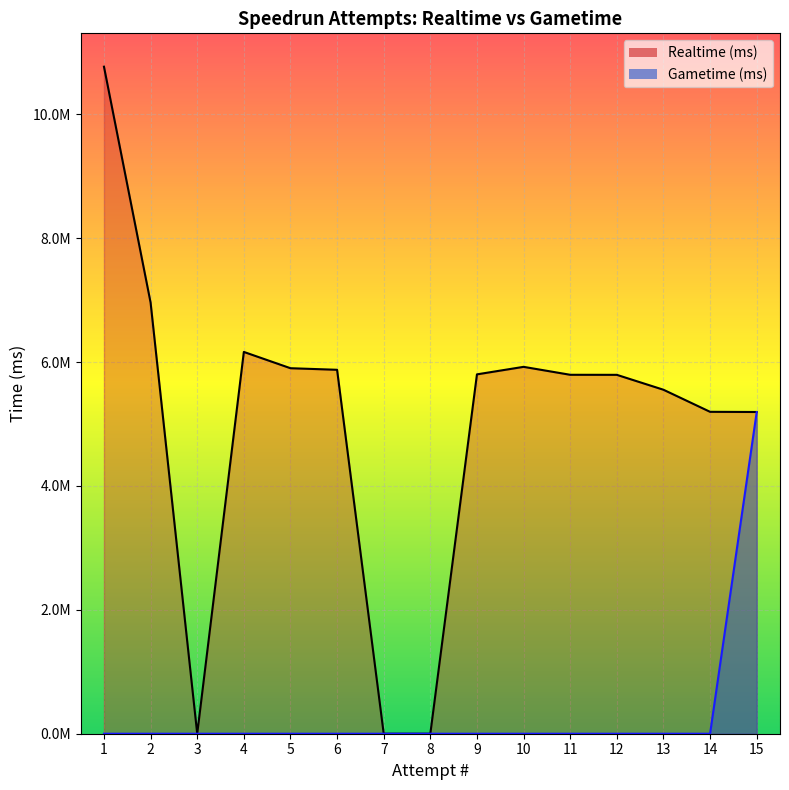

True or false: Gametime (ms) and Realtime (ms) intersect in this chart.

False